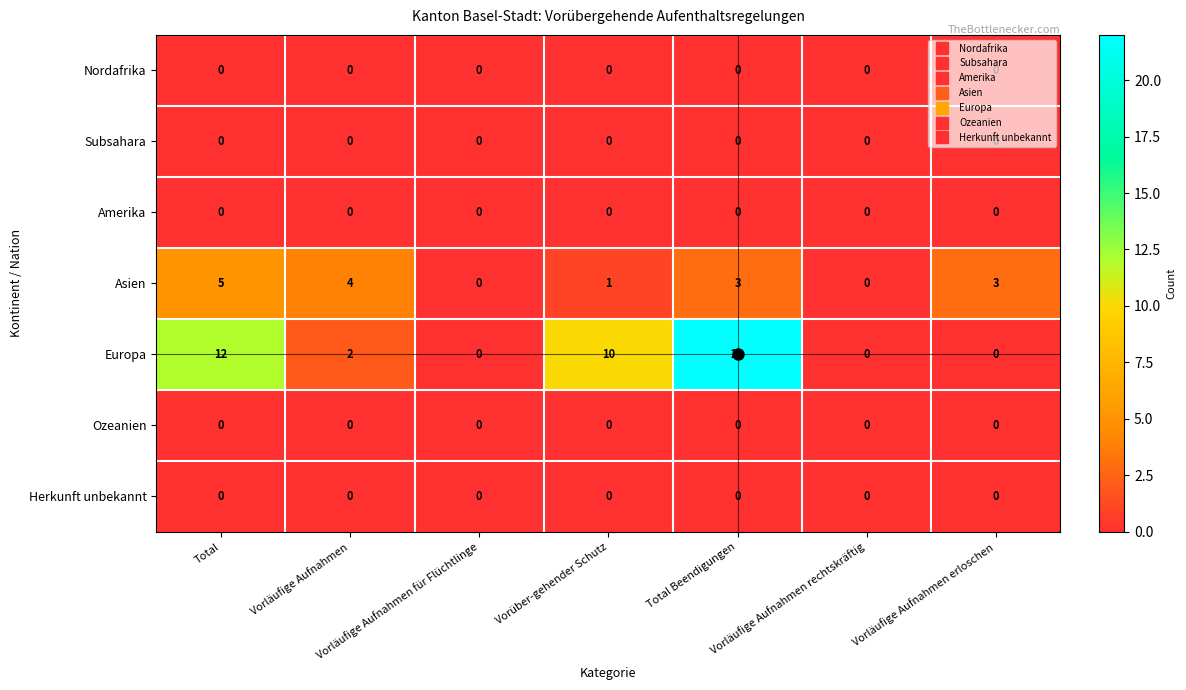

Which series has the largest total across all categories?

Europa